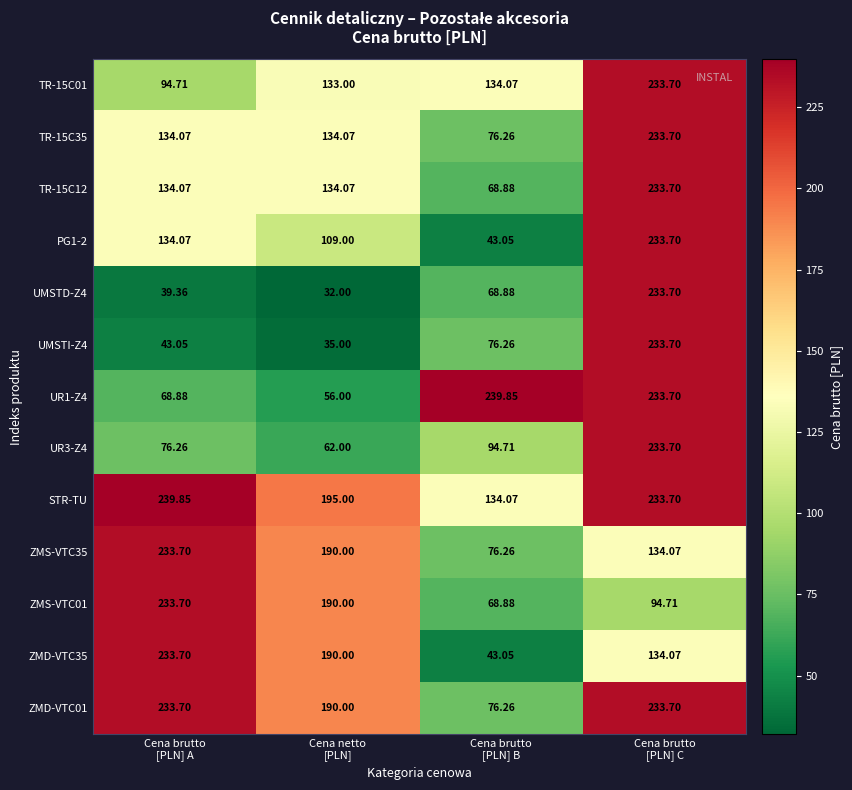

Which series has the largest total across all categories?

STR-TU